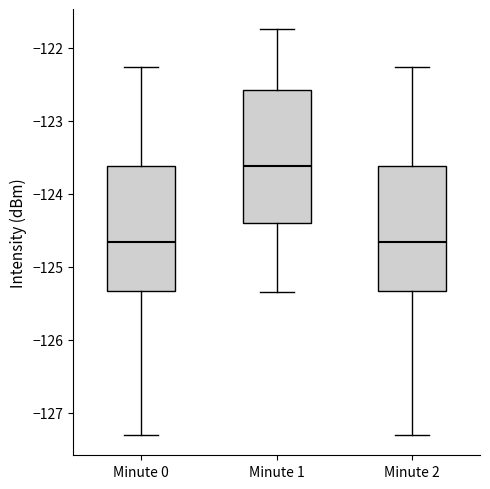

Comparing the boxes themselves (not the whiskers), which one is the tallest?

Minute 1